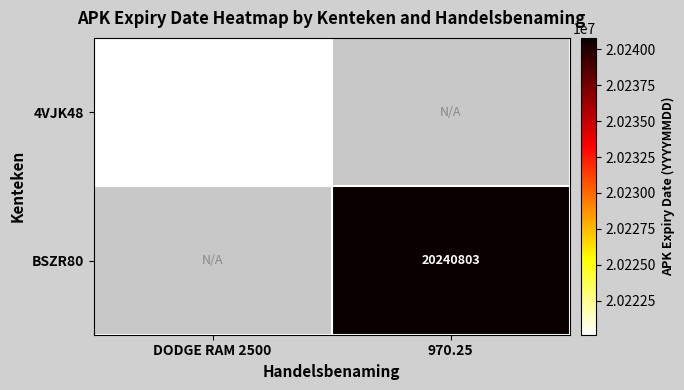

Is it true that BSZR80 equals 30695335 at 970.25?

False